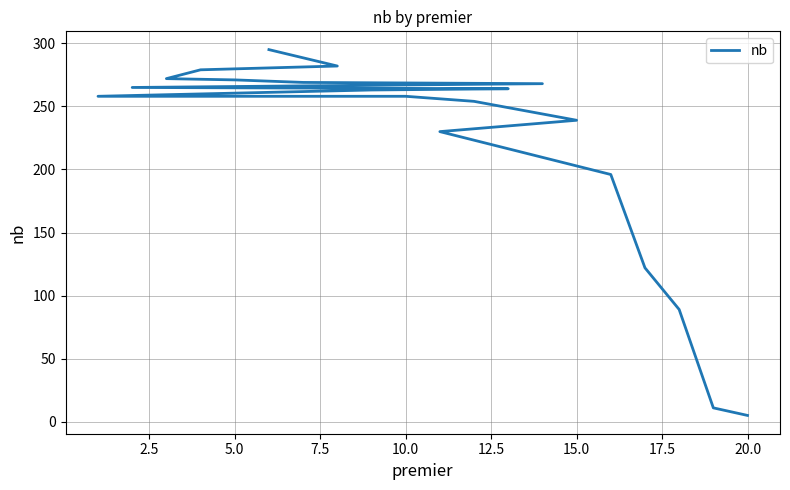

What is the average value?

220